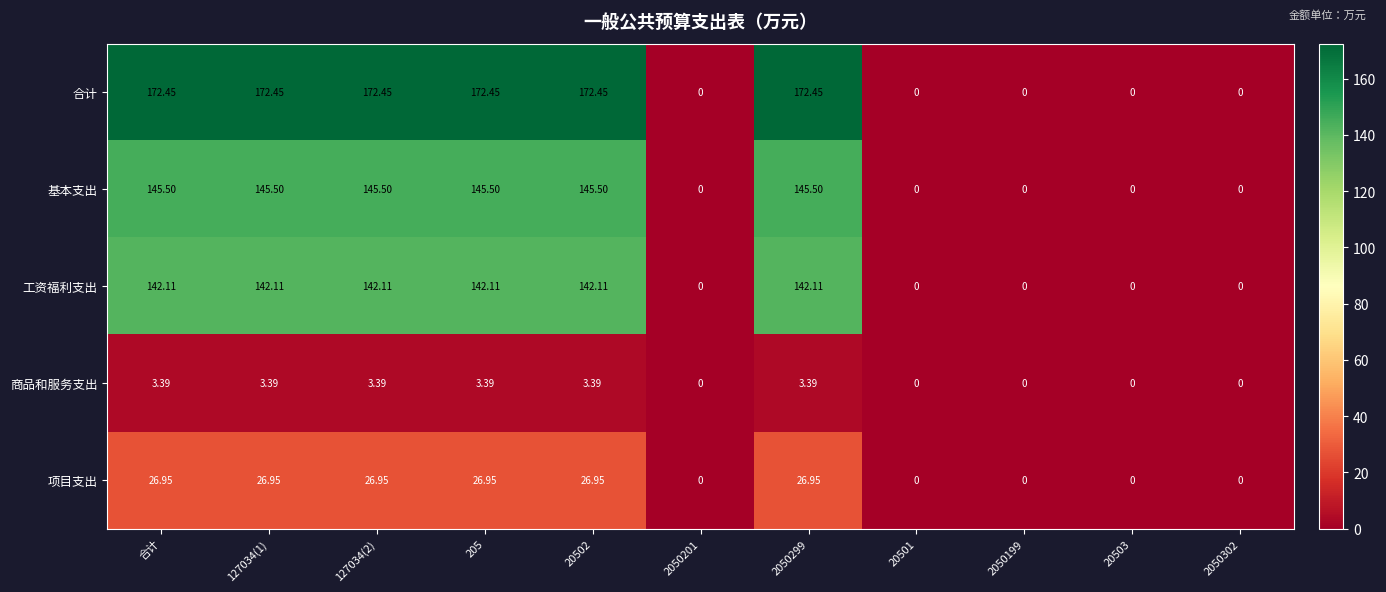

Which series has the largest total across all categories?

合计